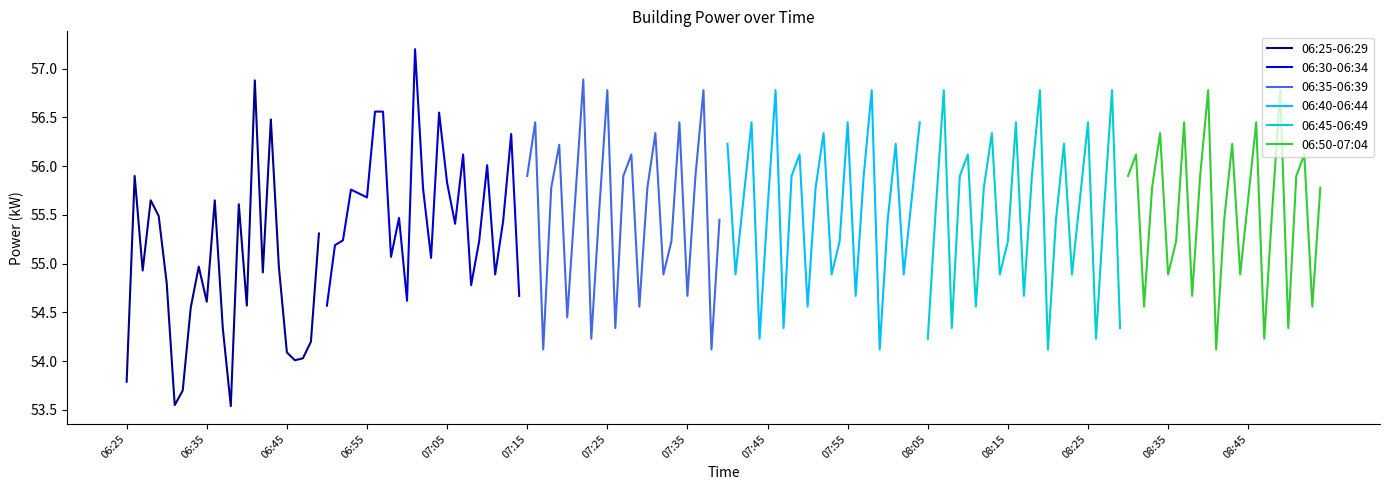

What is the highest value of the 06:25-06:29 series?

56.9